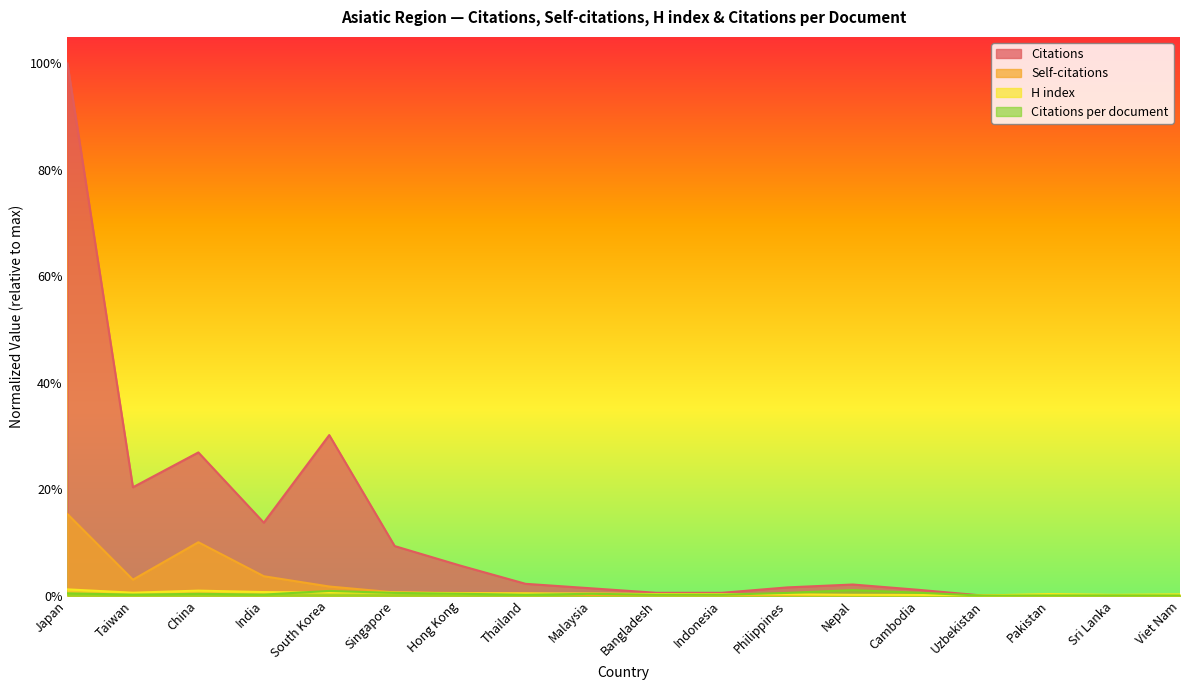

List the series in order of their peak value, highest first.

Citations, Self-citations, H index, Citations per document